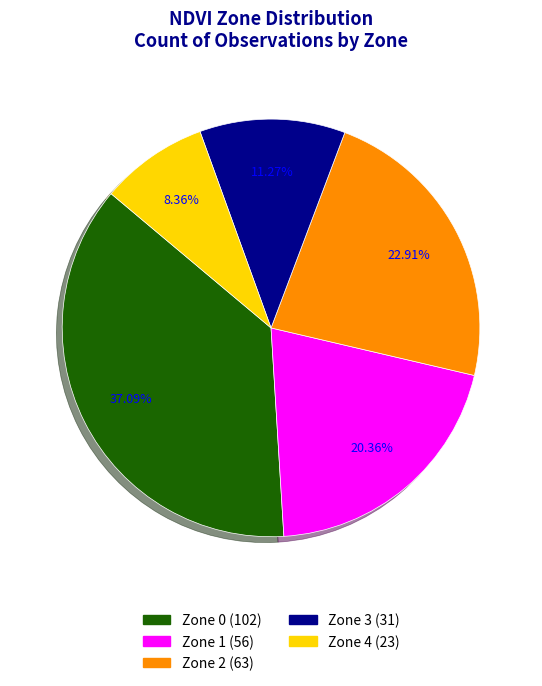

What percentage is the Zone 4 slice, to the nearest percent?

8%